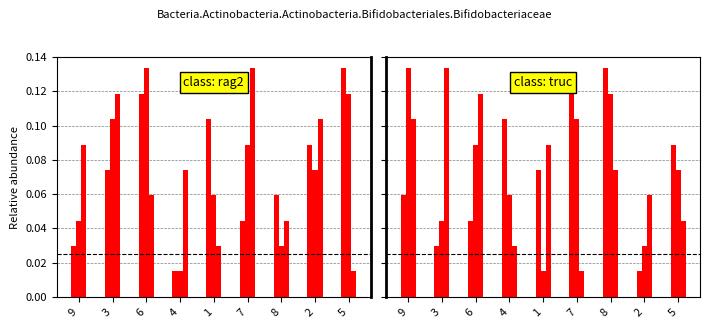

Where is col_5 nearest to the value 0?

4